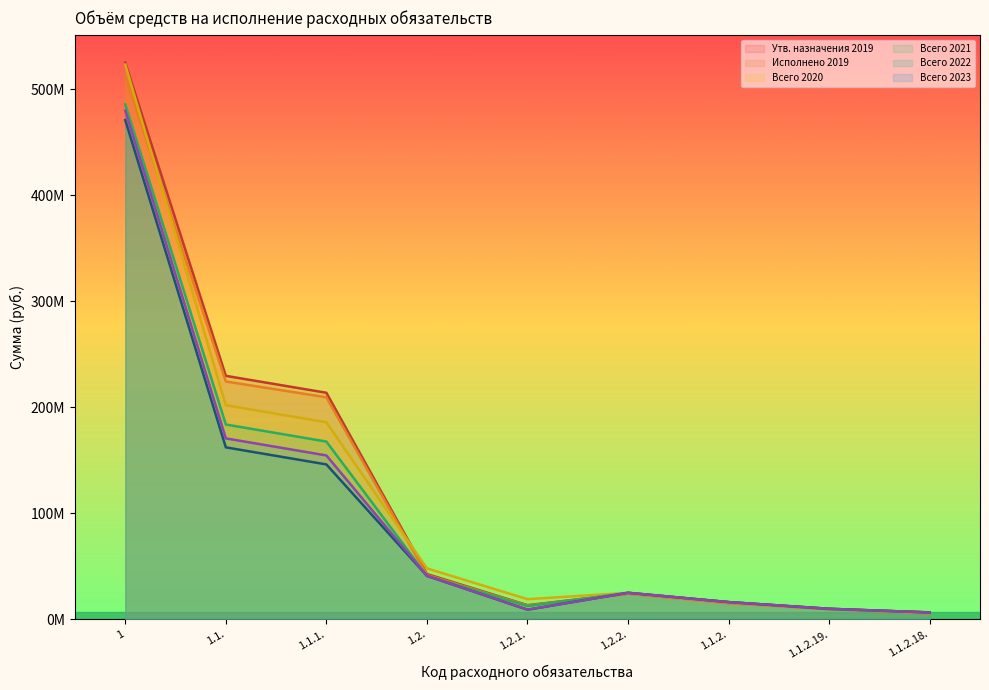

Reading right to left, extract all data points from this chart.

Утв. назначения 2019: 1.1.2.18.=6500000.0	1.1.2.19.=9450000.0	1.1.2.=15950000.0	1.2.2.=24113501.0	1.2.1.=13226438.0	1.2.=42603633.0	1.1.1.=213631877.1	1.1.=229581877.1	1=525091915.8
Исполнено 2019: 1.1.2.18.=5465925.7	1.1.2.19.=9450000.0	1.1.2.=14915925.7	1.2.2.=23924821.1	1.2.1.=12840881.2	1.2.=41649278.3	1.1.1.=209348408.2	1.1.=224264333.9	1=512682825.3
Всего 2020: 1.1.2.18.=6300000.0	1.1.2.19.=9800000.0	1.1.2.=16100000.0	1.2.2.=24872078.0	1.2.1.=18872330.0	1.2.=47925660.0	1.1.1.=185770831.9	1.1.=201870831.9	1=523327807.5
Всего 2021: 1.1.2.18.=6300000.0	1.1.2.19.=9800000.0	1.1.2.=16100000.0	1.2.2.=24872078.0	1.2.1.=12286277.0	1.2.=40865519.0	1.1.1.=167577032.7	1.1.=183677032.7	1=485684999.9
Всего 2022: 1.1.2.18.=6300000.0	1.1.2.19.=9800000.0	1.1.2.=16100000.0	1.2.2.=24872078.0	1.2.1.=8965000.1	1.2.=40865519.0	1.1.1.=146020438.0	1.1.=162120438.0	1=470939933.1
Всего 2023: 1.1.2.18.=6300000.0	1.1.2.19.=9800000.0	1.1.2.=16100000.0	1.2.2.=24872078.0	1.2.1.=8965000.0	1.2.=40865519.0	1.1.1.=154487174.9	1.1.=170587174.9	1=479727081.9